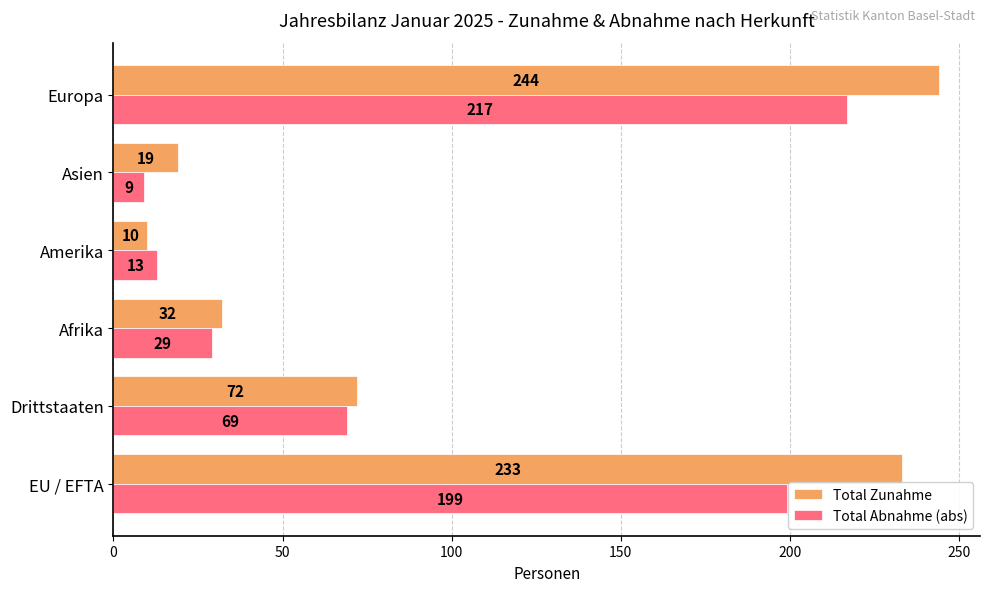

Which series has the widest spread of values?

Total Zunahme